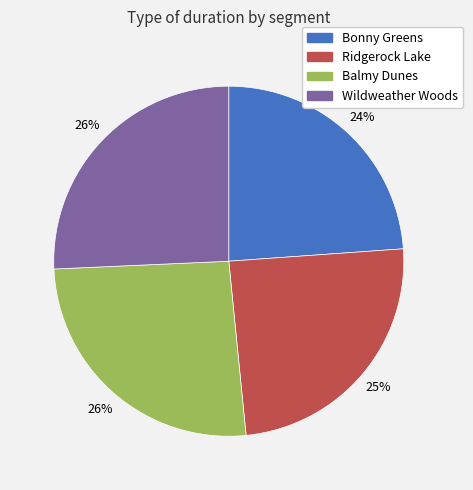

True or false: Balmy Dunes accounts for 26% of the total.

True